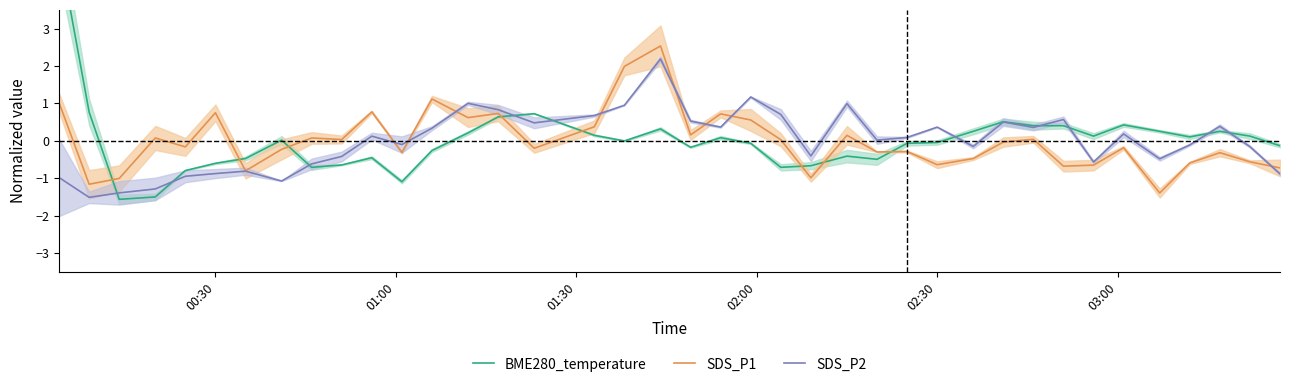

Which series has the largest total across all categories?

BME280_temperature